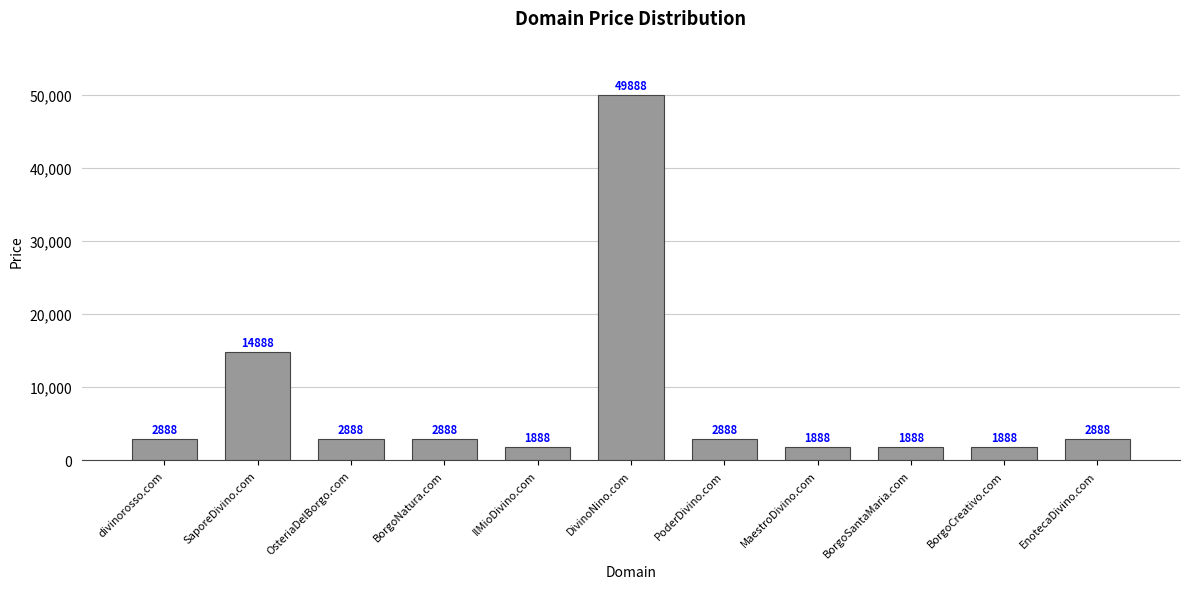

Which label corresponds to the largest value in the chart?

DivinoNino.com